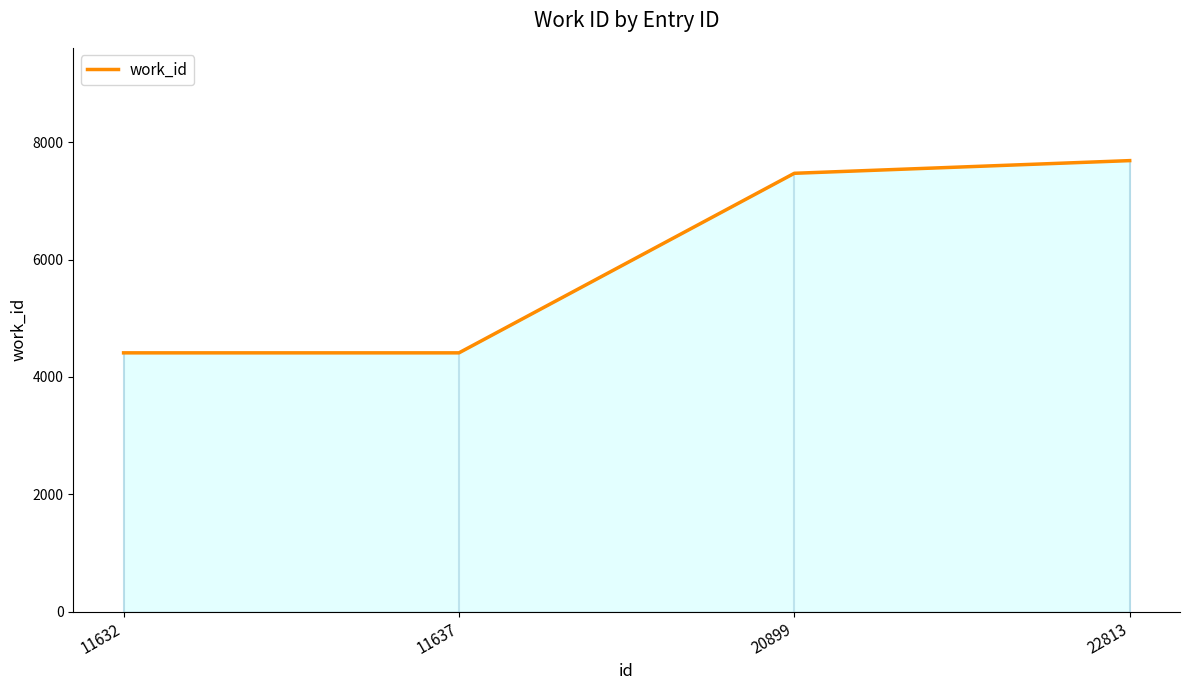

Approximately how many times larger is the value at 20899 compared to 11637?

1.7